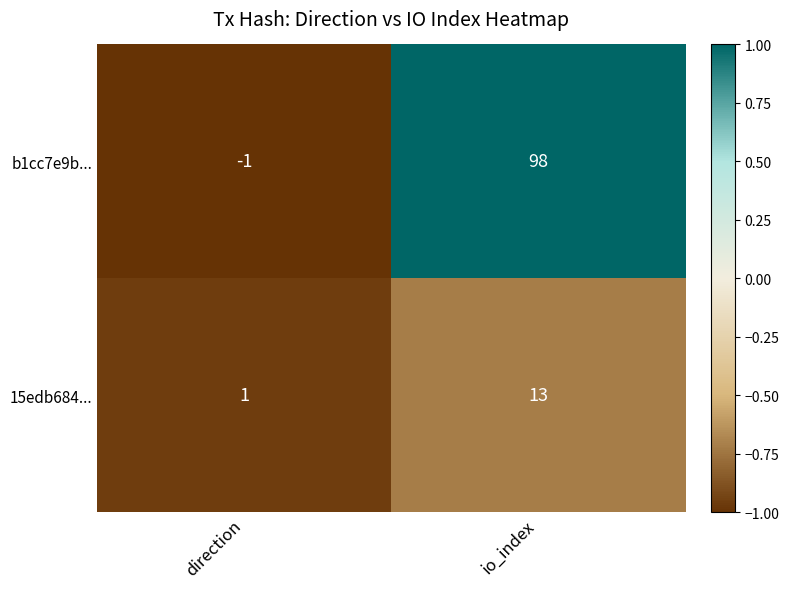

Reading left to right, extract all data points from this chart.

b1cc7e9b...: -1	98
15edb684...: 1	13